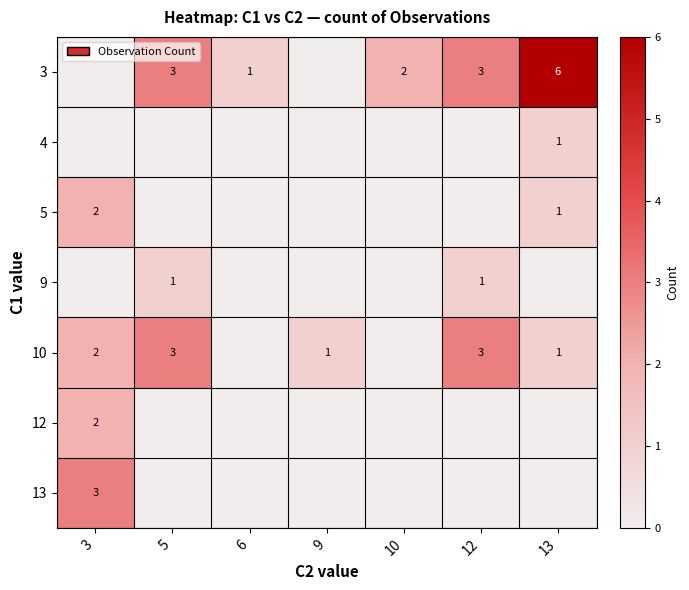

Is it true that 13 equals 1 at 3?

False